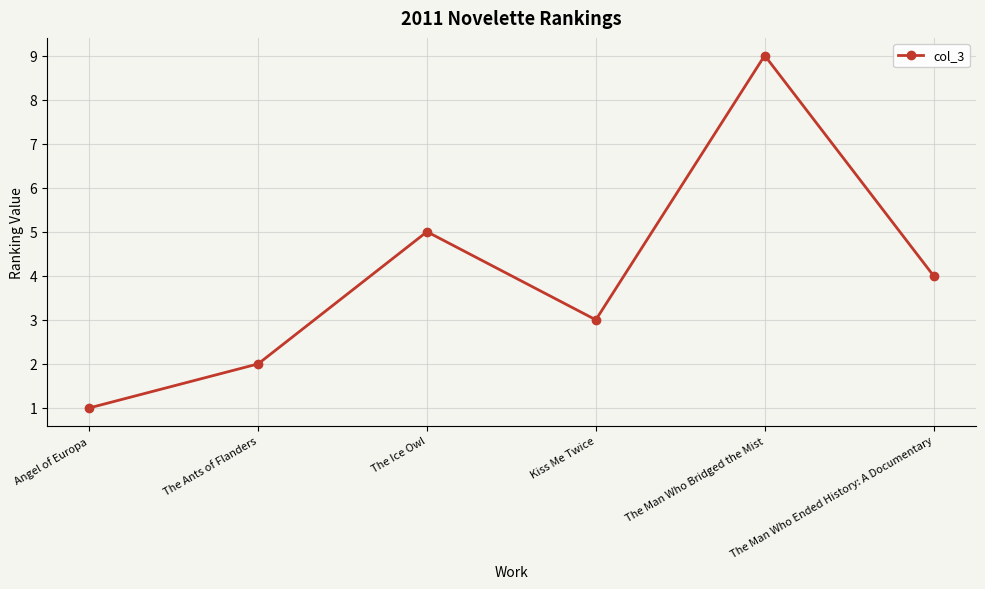

Reading left to right, list all the values displayed in this chart.

Angel of Europa=1	The Ants of Flanders=2	The Ice Owl=5	Kiss Me Twice=3	The Man Who Bridged the Mist=9	The Man Who Ended History: A Documentary=4